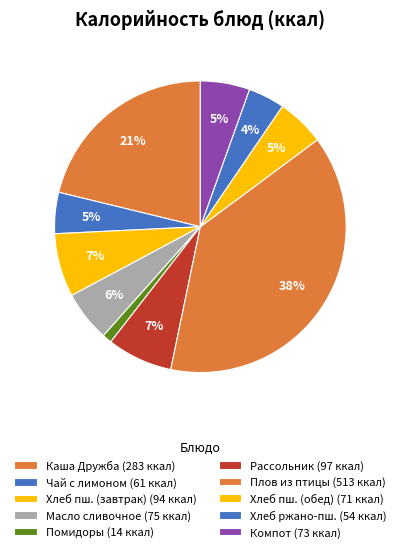

Count the number of slices in the pie.

10